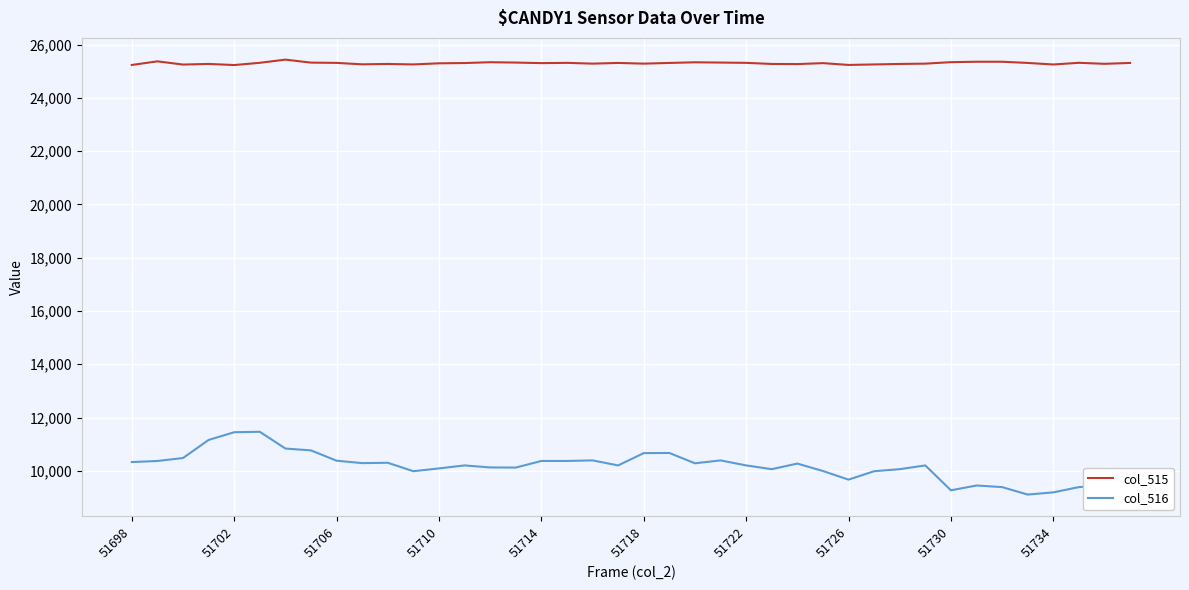

What is the difference between the second highest and second lowest values in the col_516 series?

2340